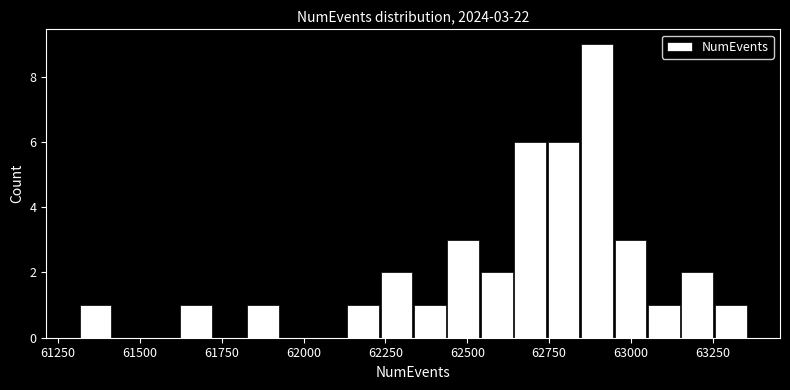

Around what value on the x-axis is the tallest bar? Give the approximate position of its centre, as read against the axis.

62900